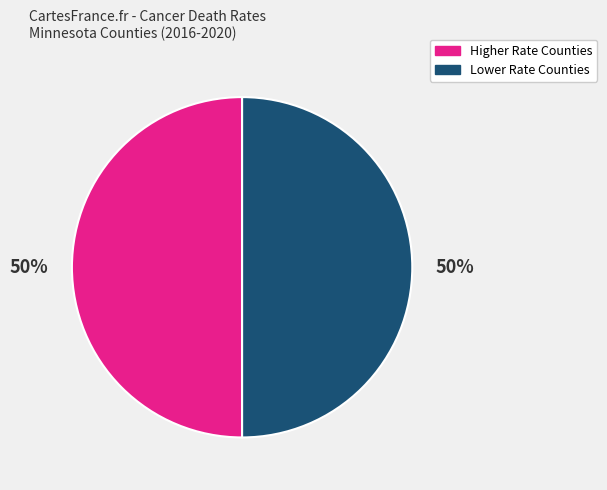

To the nearest percent, what is the average slice percentage?

50%